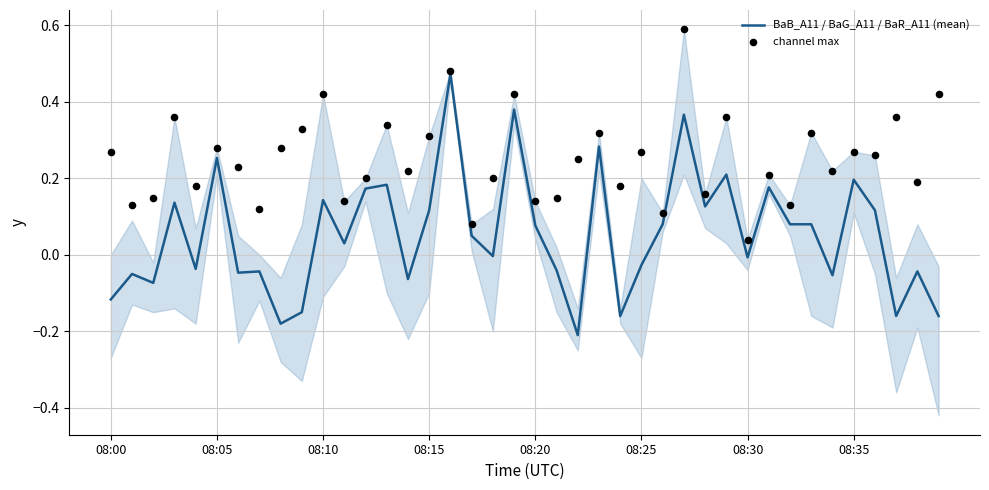

What is the total value across all series at 32?

0.2